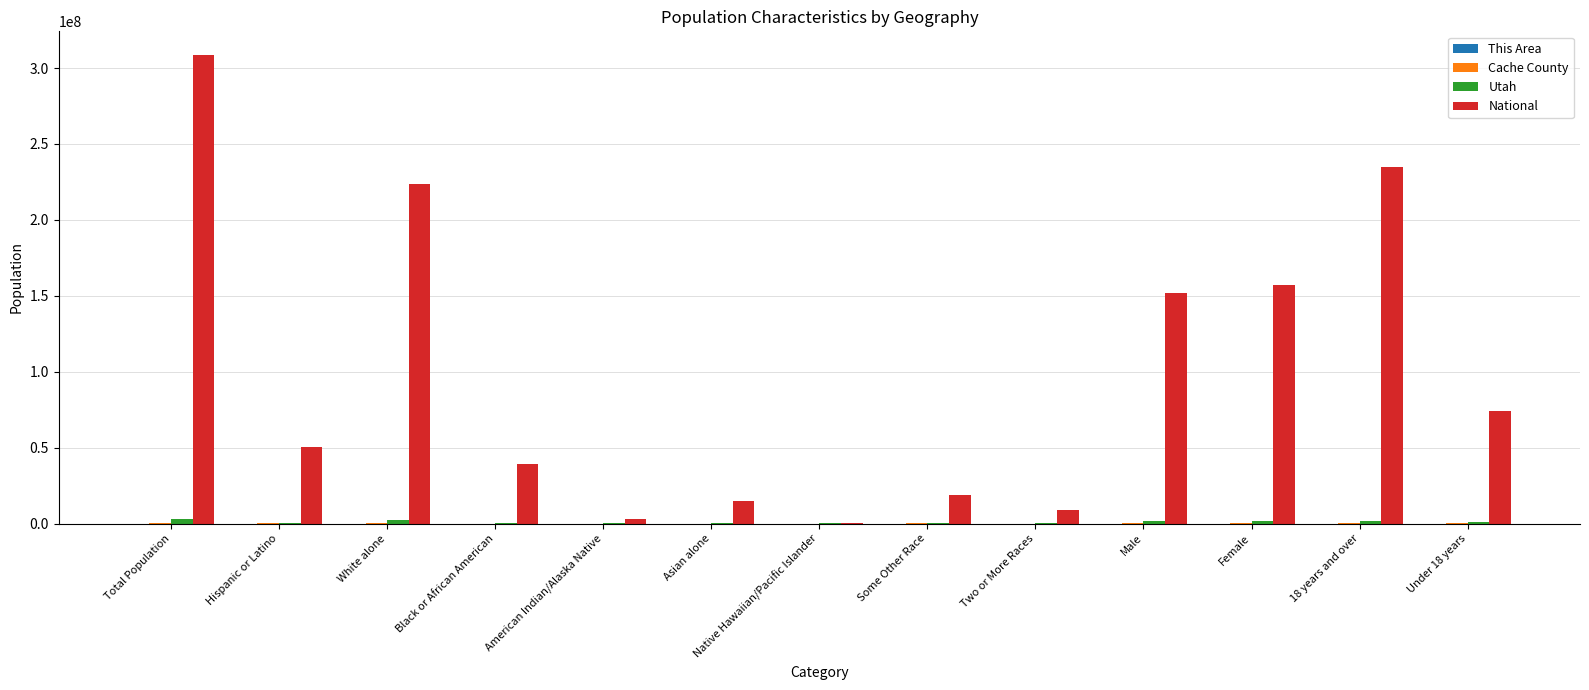

The National series shows 156964212 at Female. True or false?

True